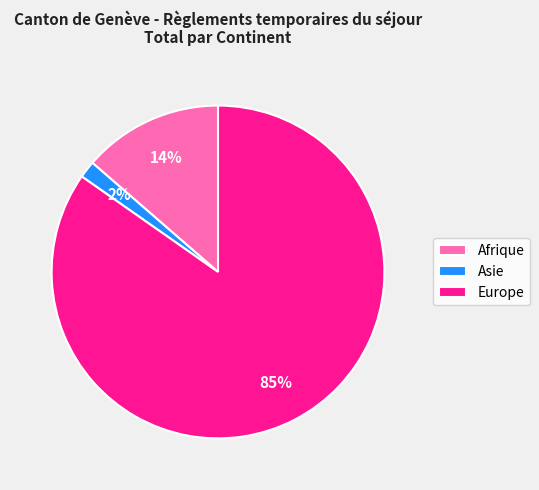

What is the largest slice in the pie chart?

Europe